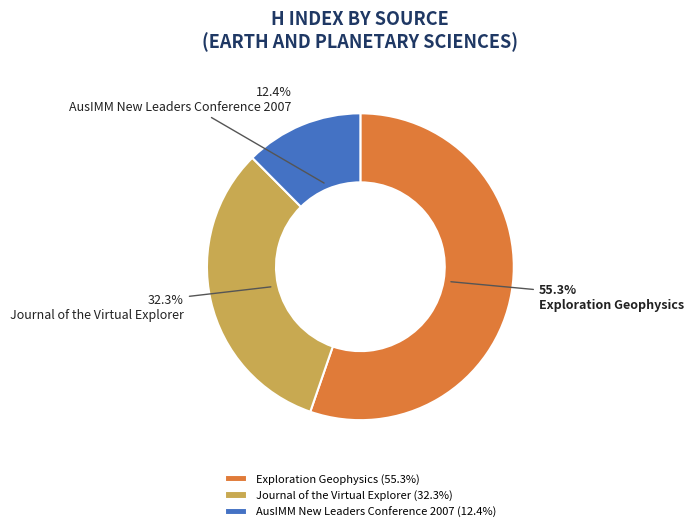

How many slices are in this pie chart?

3